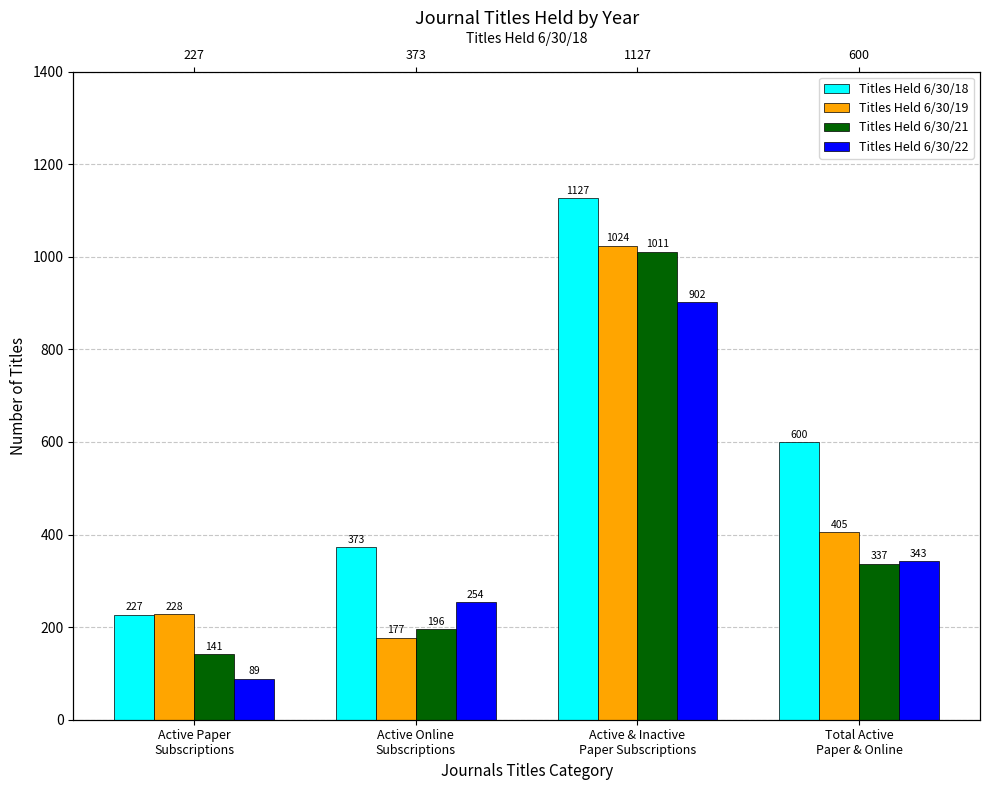

How many bars are there in each group?

4